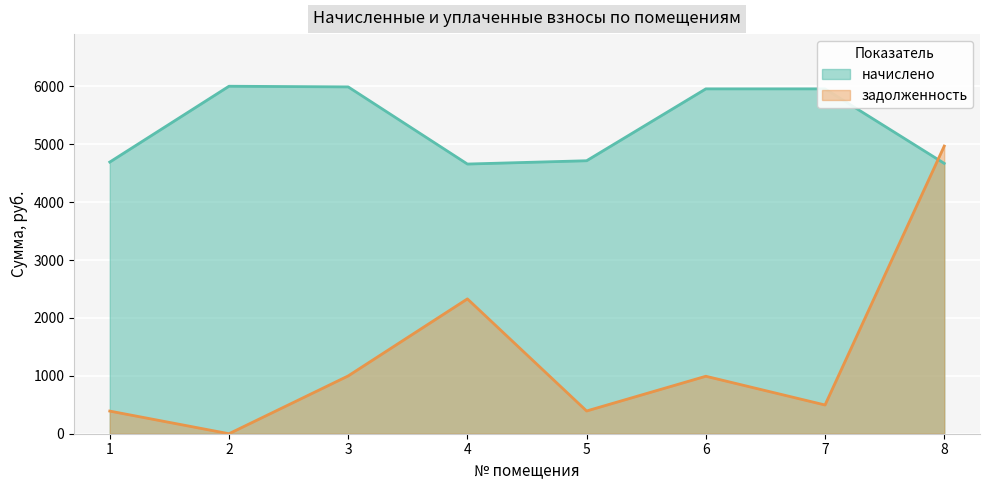

At which label does начислено reach its minimum?

4